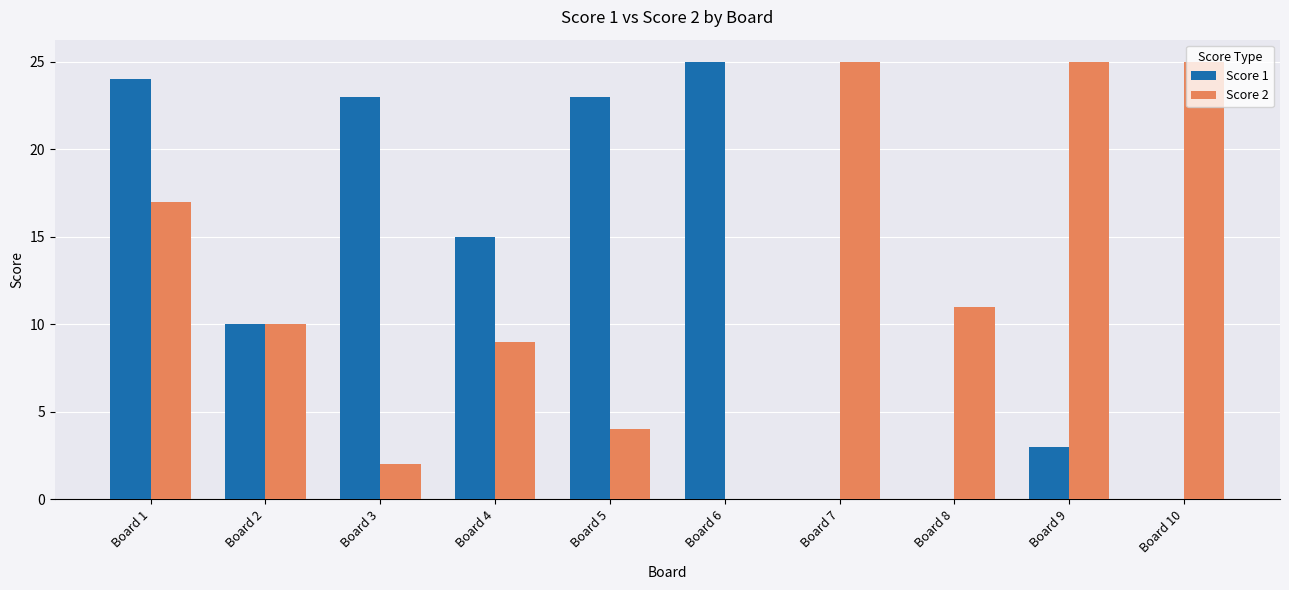

Reading left to right, transcribe all the data shown in this chart.

Score 1: Board 1=24	Board 2=10	Board 3=23	Board 4=15	Board 5=23	Board 6=25	Board 7=0	Board 8=0	Board 9=3	Board 10=0
Score 2: Board 1=17	Board 2=10	Board 3=2	Board 4=9	Board 5=4	Board 6=0	Board 7=25	Board 8=11	Board 9=25	Board 10=25